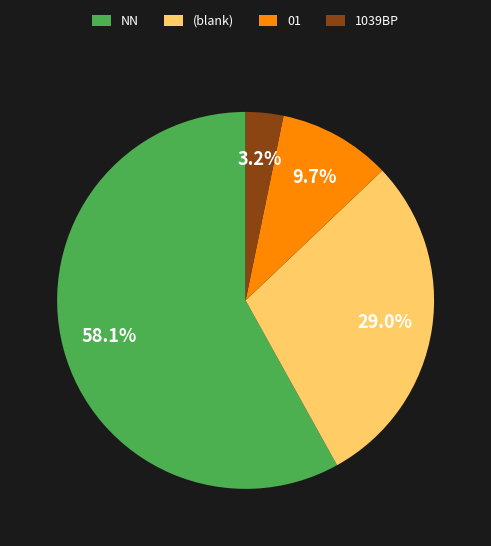

To the nearest percent, what portion does 1039BP represent?

3%